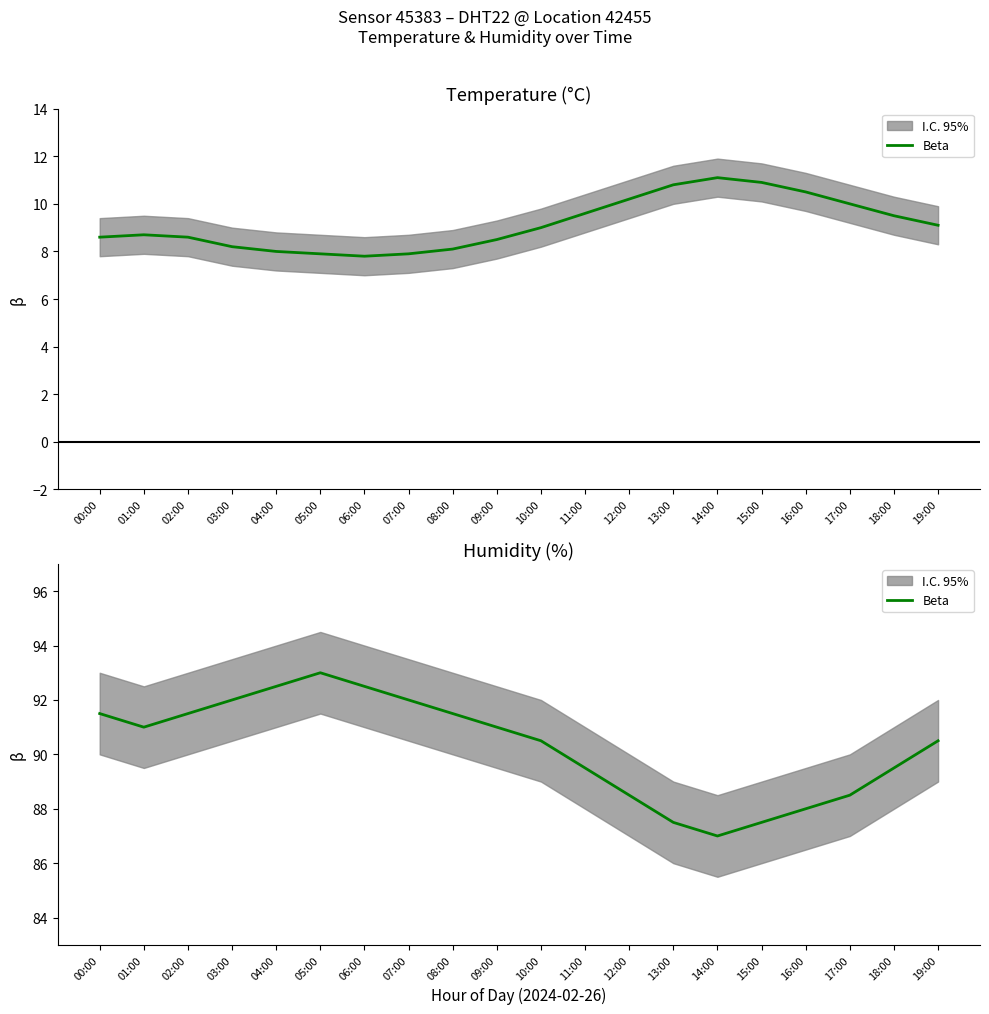

What is the change in value from 16:00 to 18:00?

+1.5